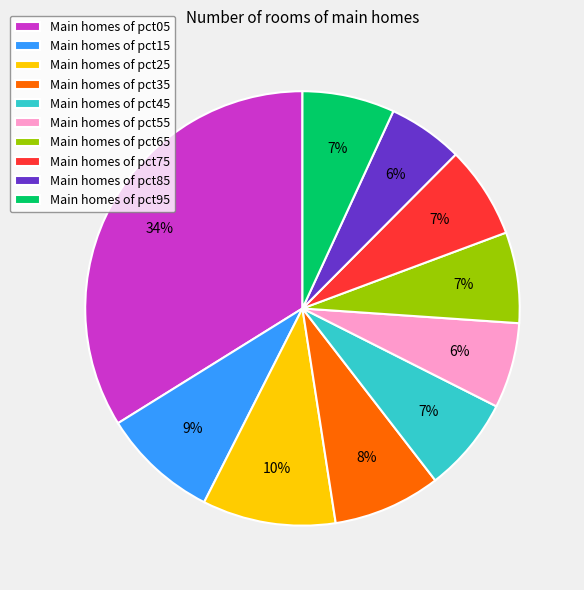

True or false: Main homes of pct05 accounts for 34% of the total.

True